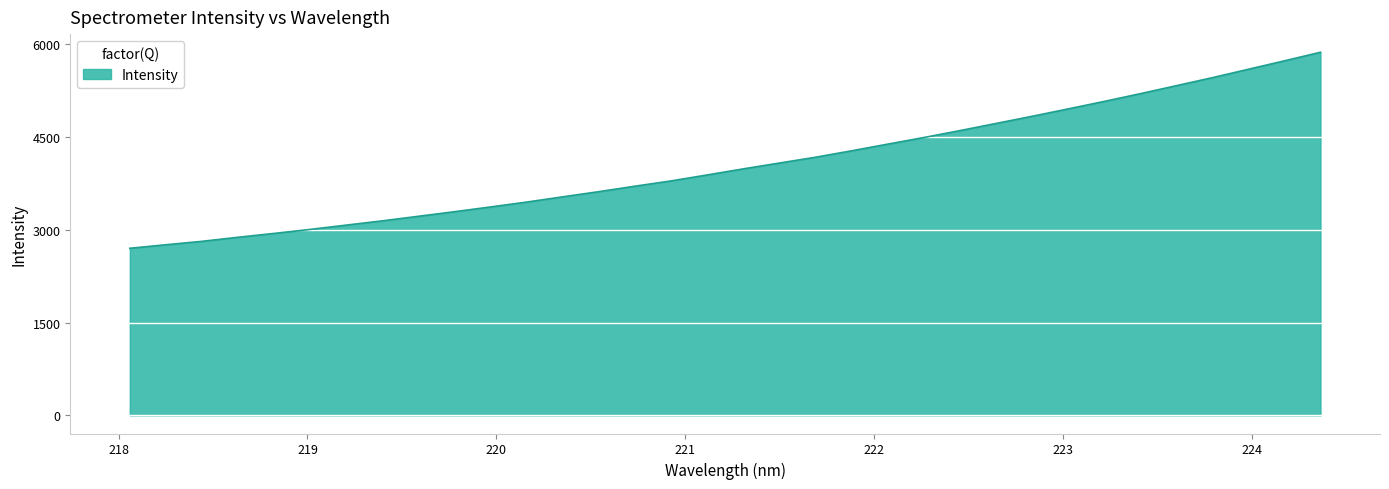

What is the greatest value displayed?

5870.1